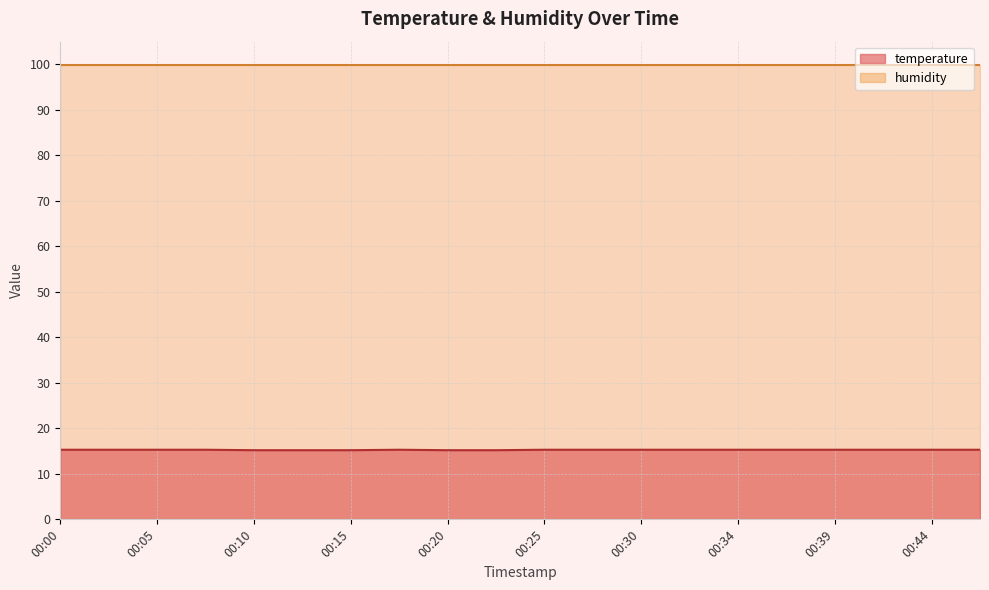

True or false: the data shows 24.5 at 00:34.

False